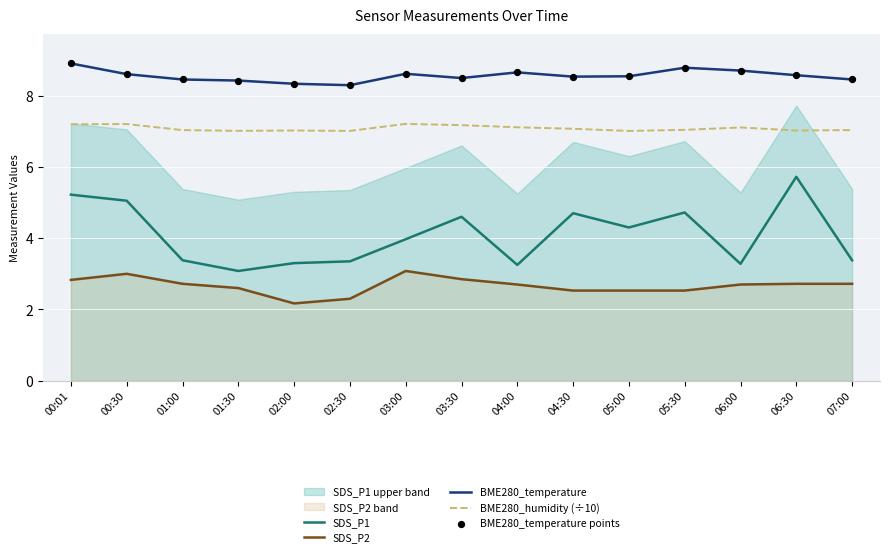

Which series has the largest total across all categories?

BME280_temperature